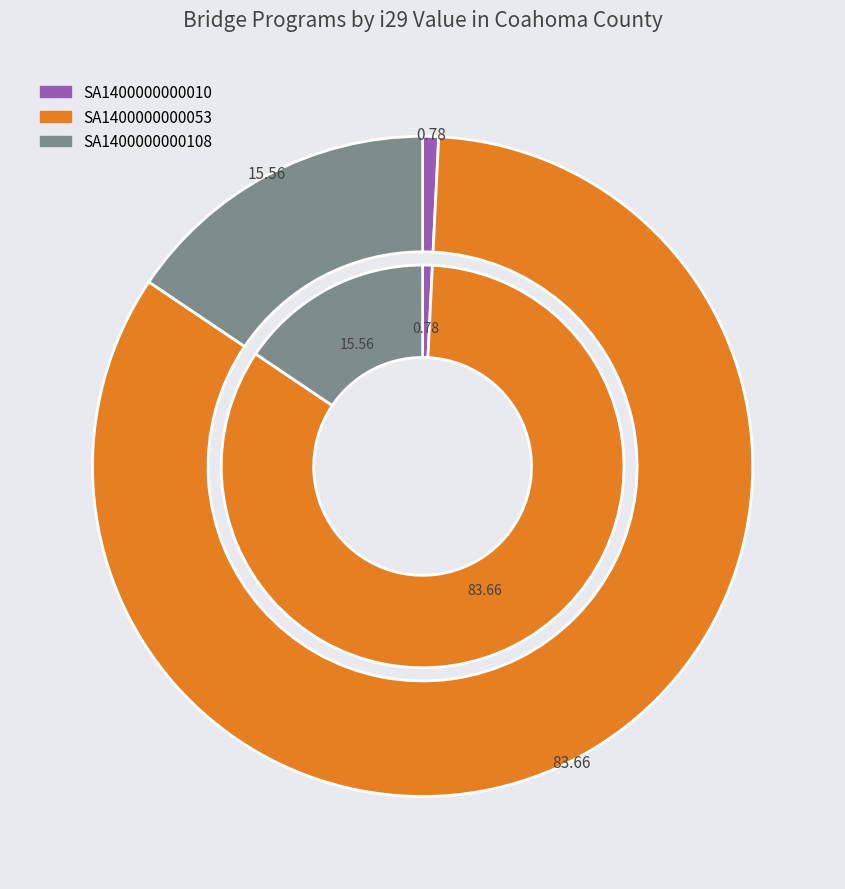

What is the majority slice?

SA1400000000053